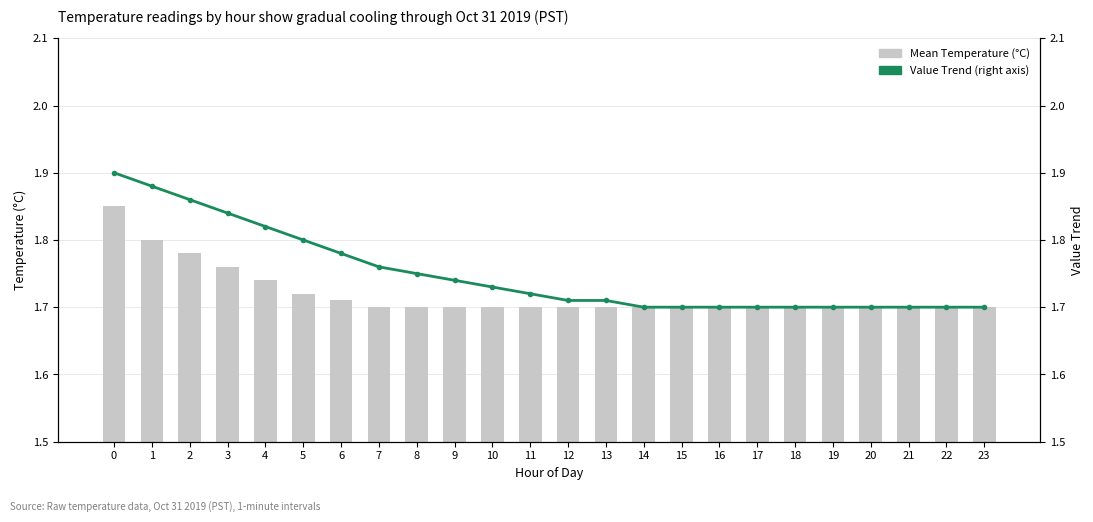

Reading left to right, list all the values displayed in this chart.

Mean Temperature (°C): 0=1.9	1=1.8	2=1.8	3=1.8	4=1.7	5=1.7	6=1.7	7=1.7	8=1.7	9=1.7	10=1.7	11=1.7	12=1.7	13=1.7	14=1.7	15=1.7	16=1.7	17=1.7	18=1.7	19=1.7	20=1.7	21=1.7	22=1.7	23=1.7
Value Trend (right axis): 0=1.9	1=1.9	2=1.9	3=1.8	4=1.8	5=1.8	6=1.8	7=1.8	8=1.8	9=1.7	10=1.7	11=1.7	12=1.7	13=1.7	14=1.7	15=1.7	16=1.7	17=1.7	18=1.7	19=1.7	20=1.7	21=1.7	22=1.7	23=1.7